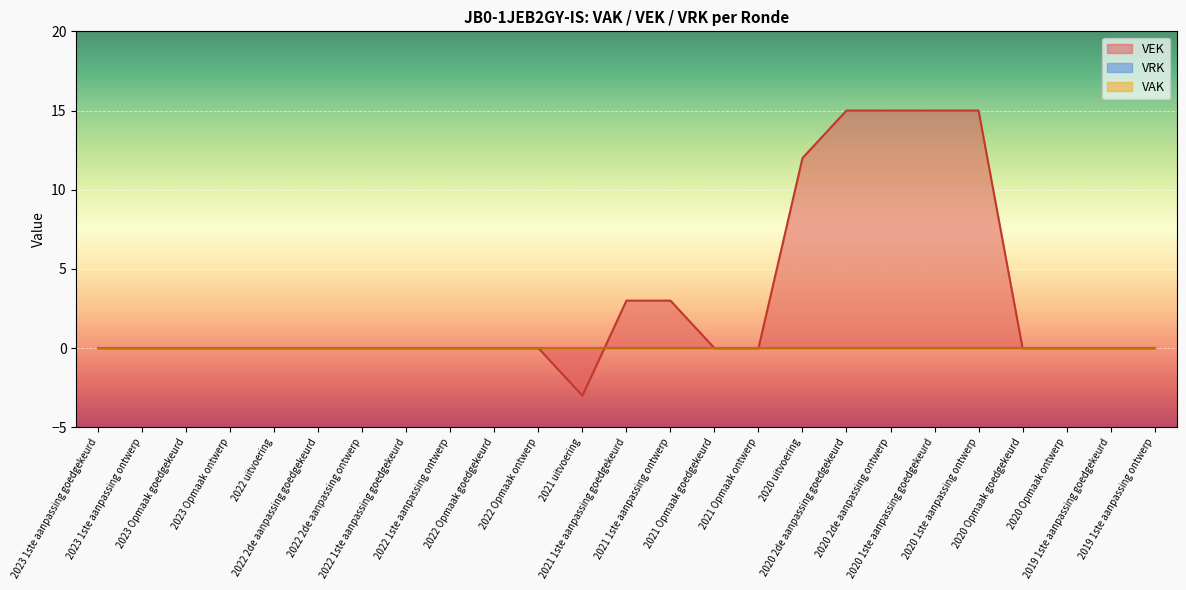

Reading left to right, what are all the values shown in this chart?

VAK: 0	0	0	0	0	0	0	0	0	0	0	0	0	0	0	0	0	0	0	0	0	0	0	0	0
VEK: 0	0	0	0	0	0	0	0	0	0	0	-3	3	3	0	0	12	15	15	15	15	0	0	0	0
VRK: 0	0	0	0	0	0	0	0	0	0	0	0	0	0	0	0	0	0	0	0	0	0	0	0	0